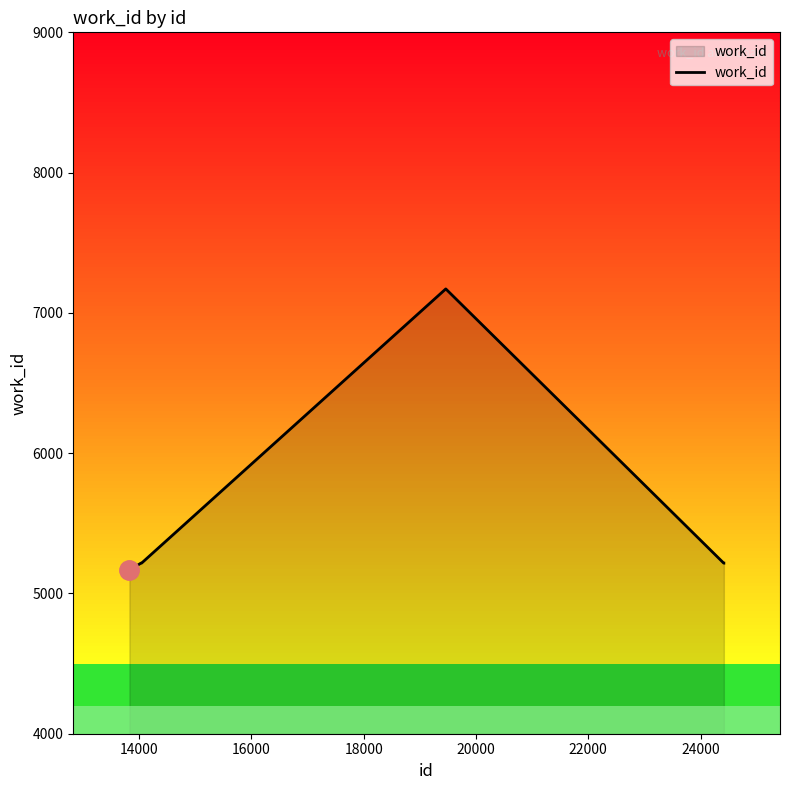

What is the lowest value of the work_id series?

5164